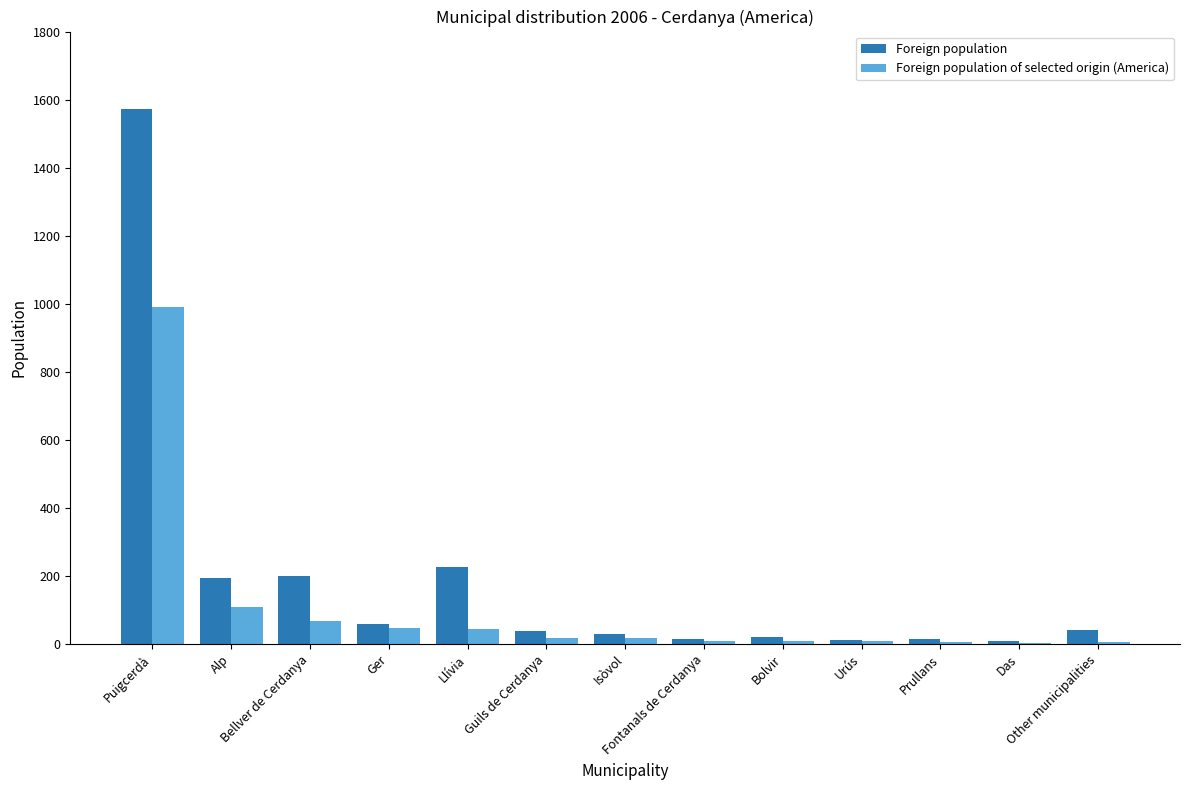

What is the greatest value displayed?

1573